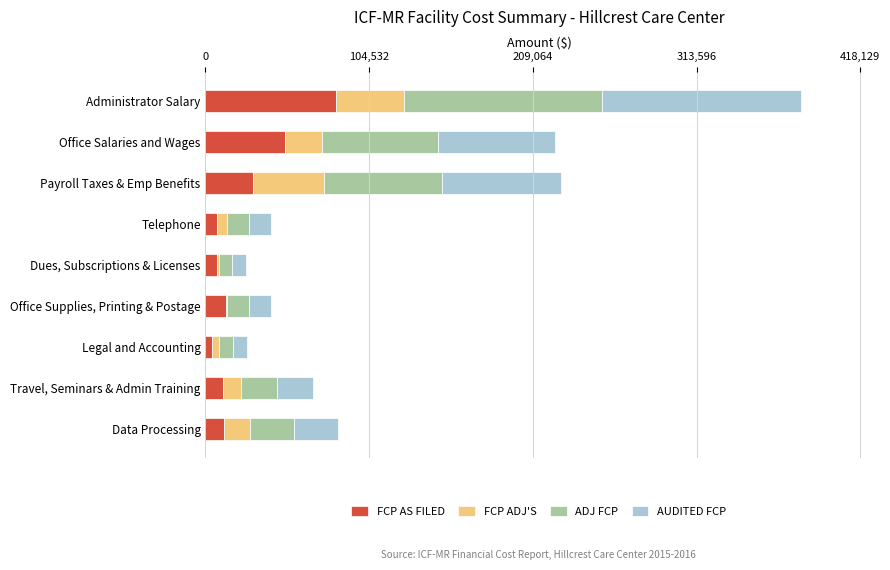

At which category is the sum across all series the highest?

Administrator Salary